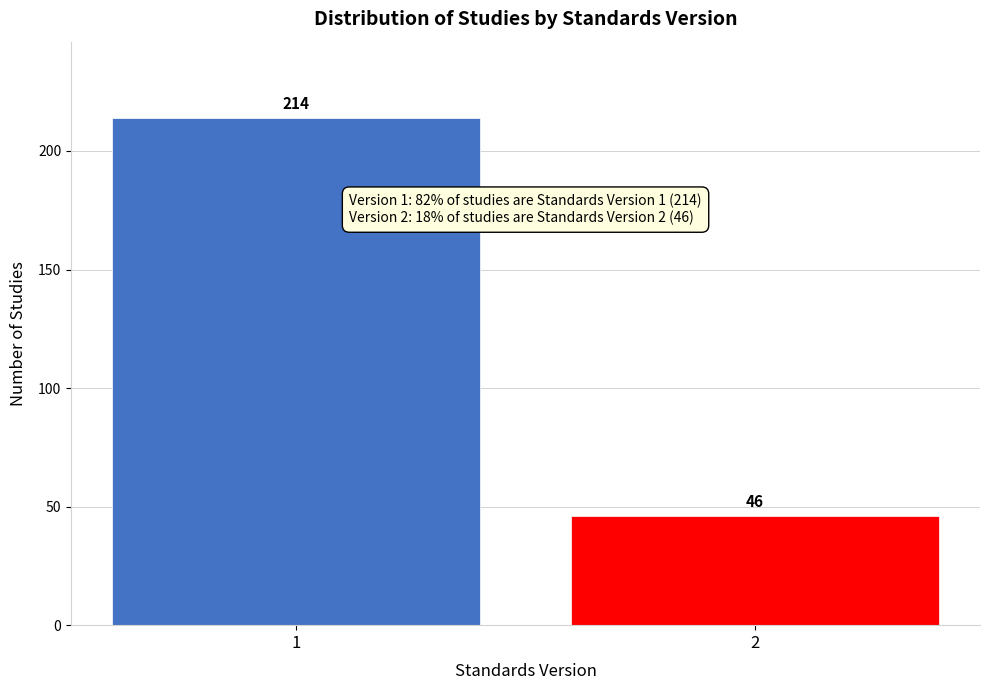

Reading left to right, what are all the values shown in this chart?

1=214	2=46